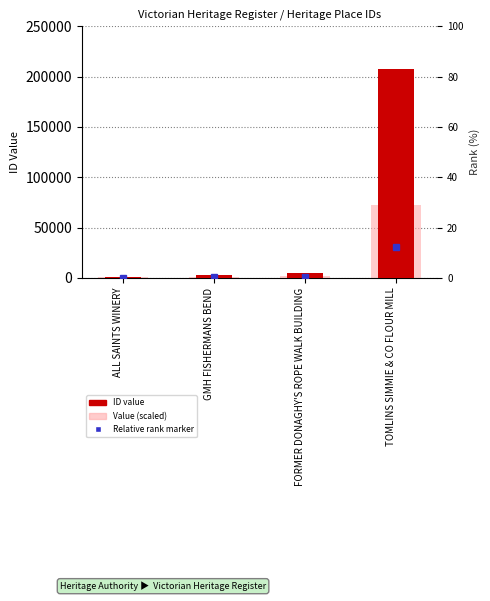

List the labels in order of ID value, smallest first.

ALL SAINTS WINERY, GMH FISHERMANS BEND, FORMER DONAGHY'S ROPE WALK BUILDING, TOMLINS SIMMIE & CO FLOUR MILL